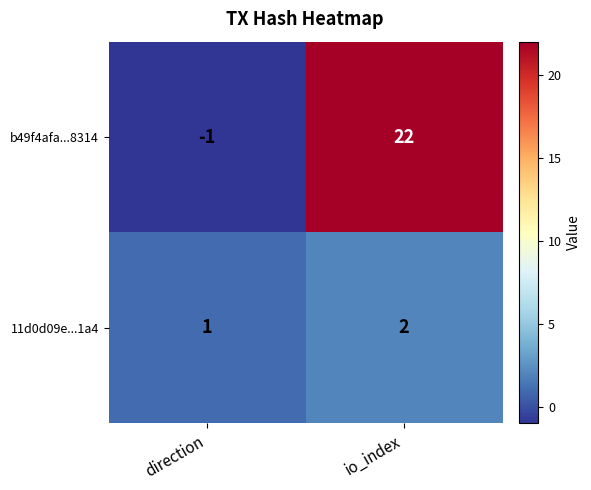

What is the difference between the b49f4afa...8314 values at io_index and direction?

23